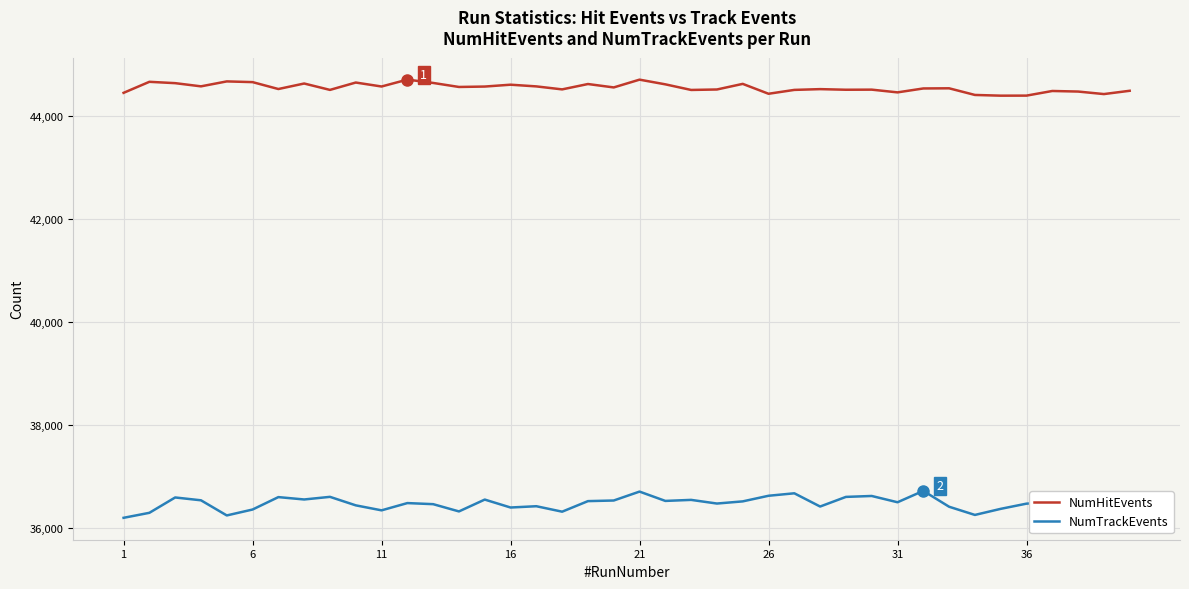

What are all the series names shown in the legend?

NumHitEvents, NumTrackEvents